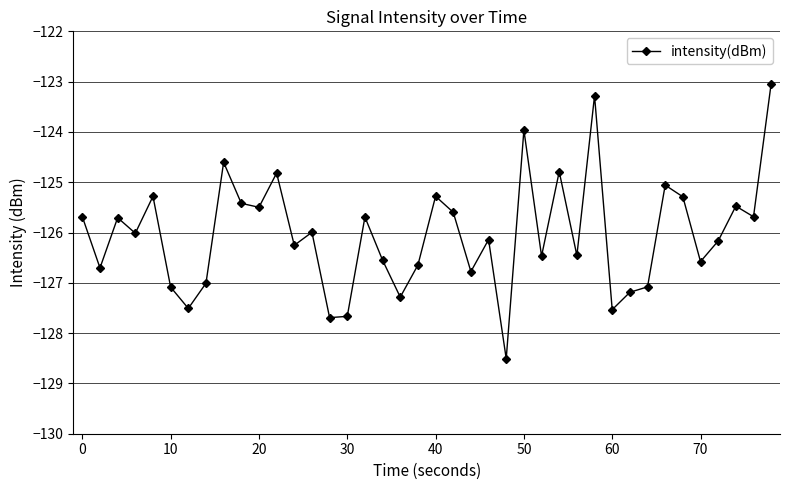

What is the value of the 29th point from the left?

-126.5